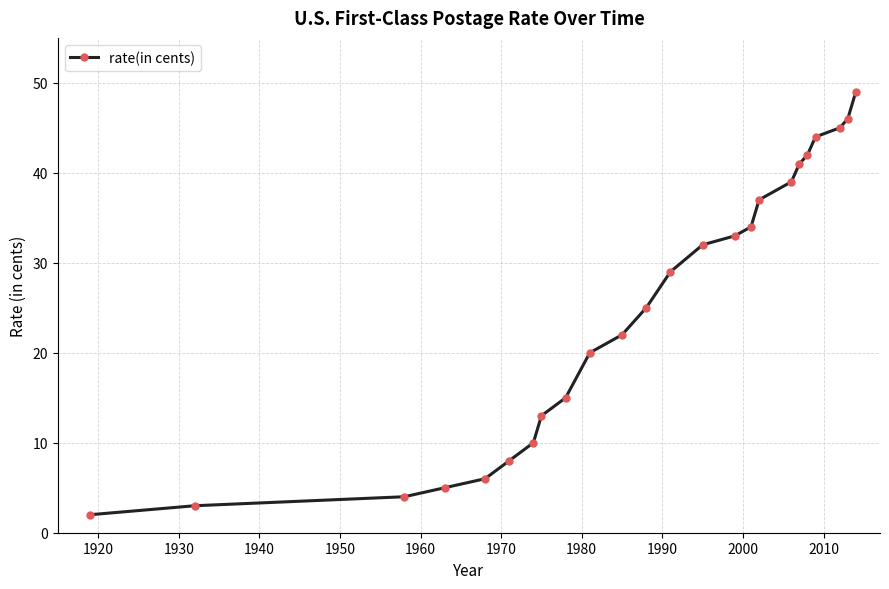

What is the difference between the maximum and minimum values?

47